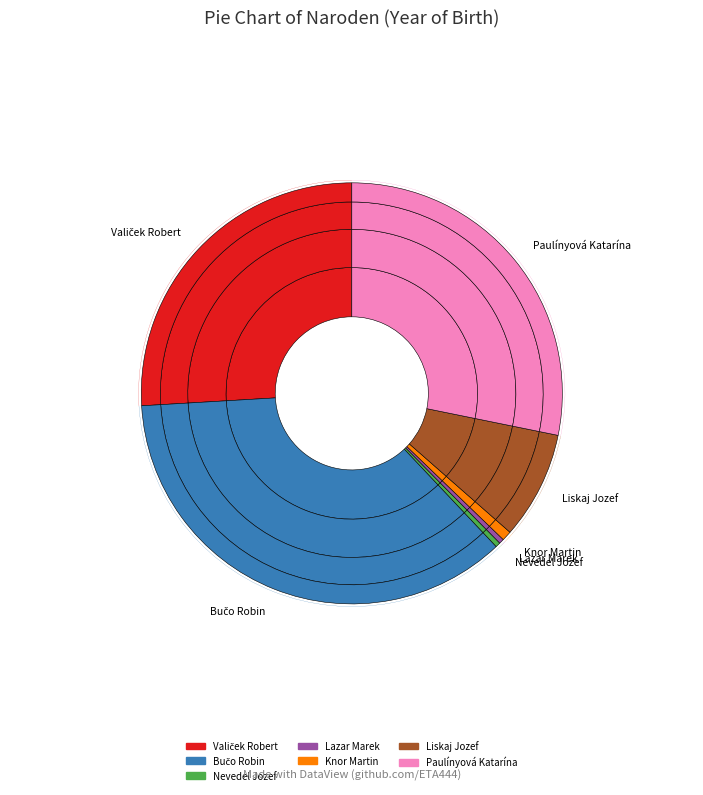

To the nearest percent, what is the combined percentage of Nevedel Jozef and Knor Martin?

1%